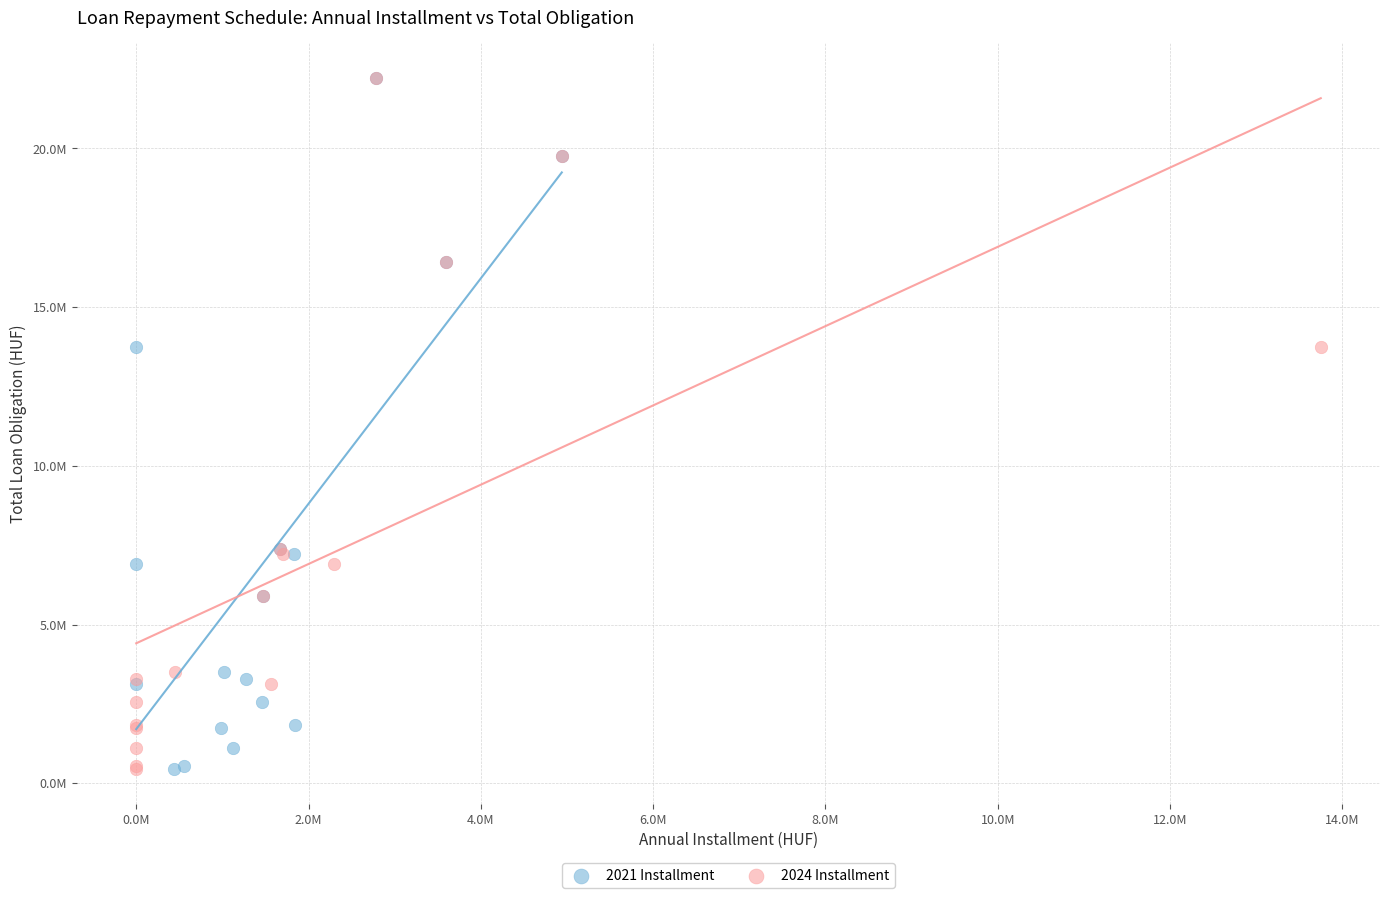

What are all the series names shown in the legend?

2021 Installment, 2024 Installment